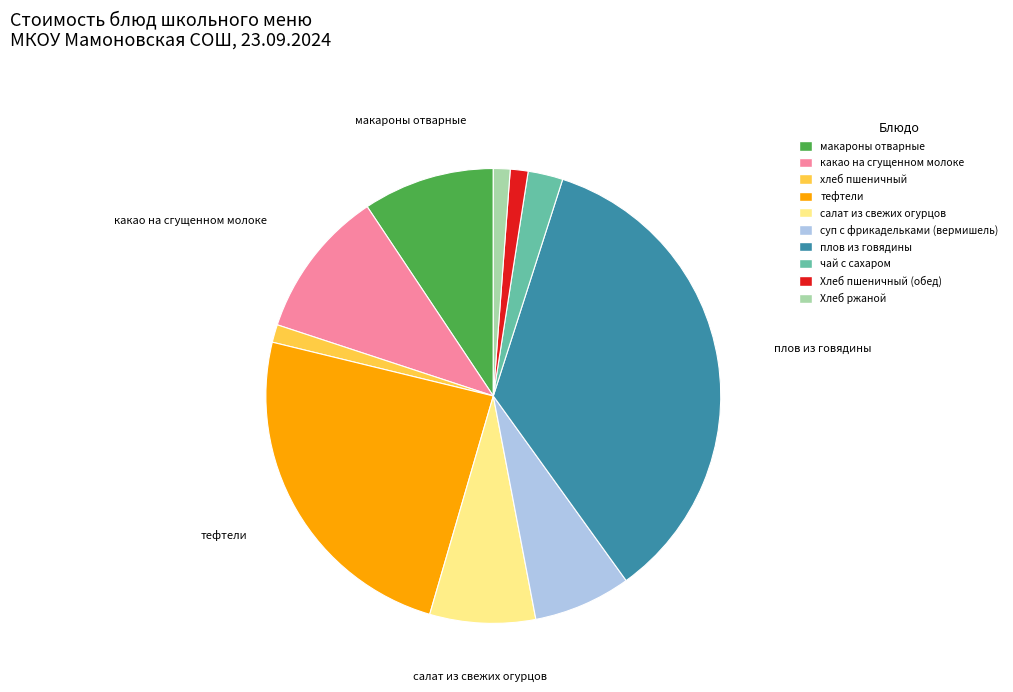

What is the largest slice in the pie chart?

плов из говядины